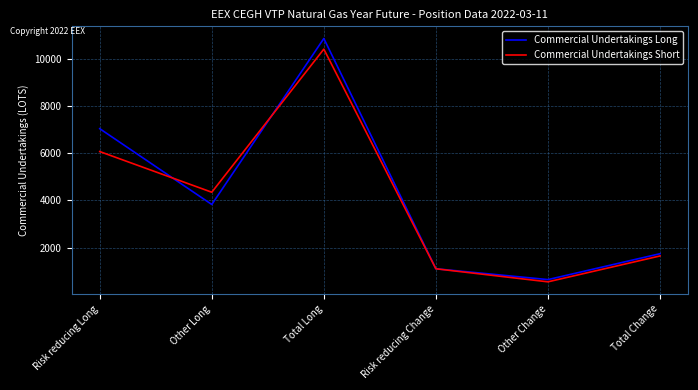

What is the total value across all series at Other Change?

1183